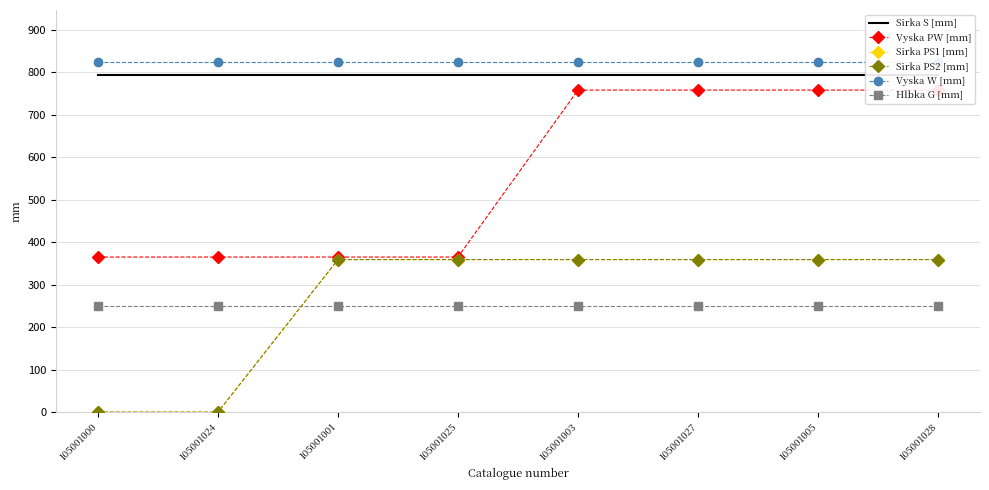

True or false: Sirka PS1 [mm] and Vyska W [mm] cross at least once.

False